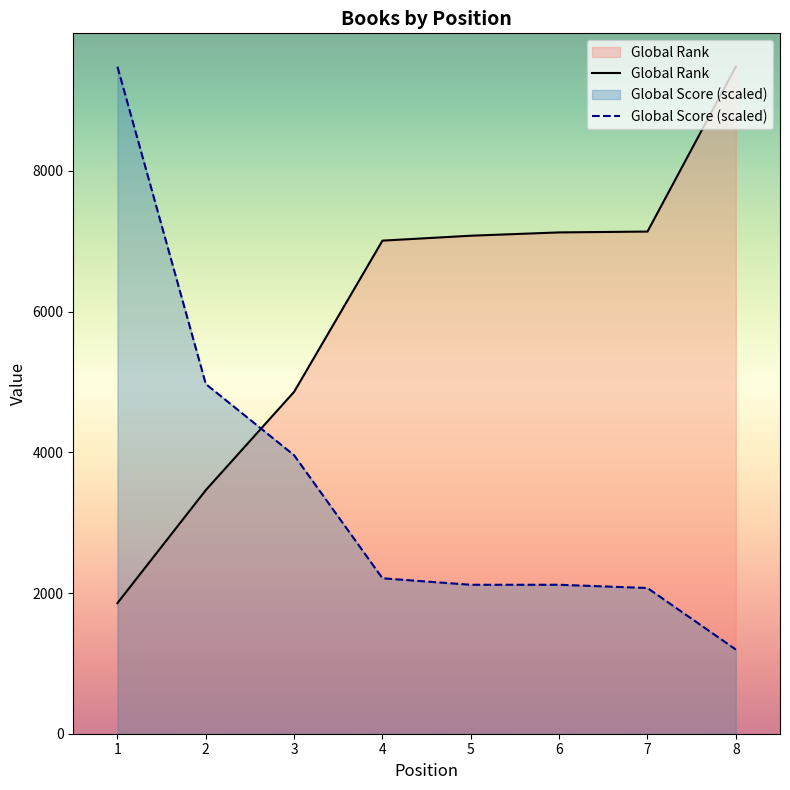

What is the total value across all series at 5?

9197.6